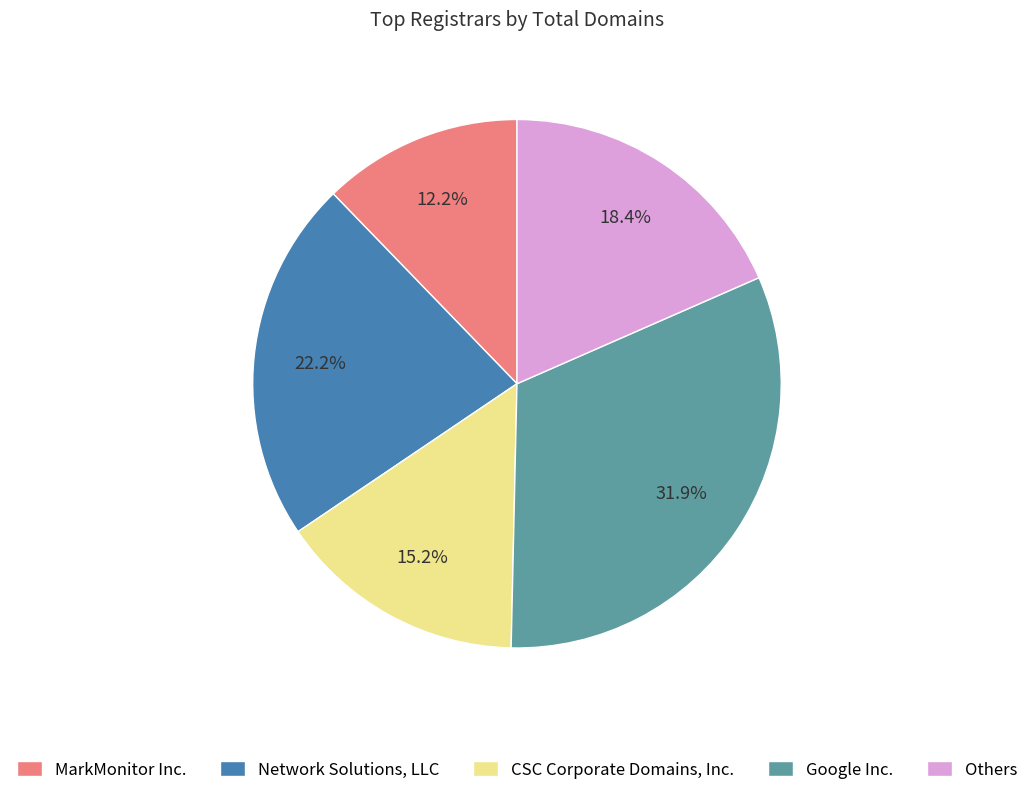

Rank the categories by value from highest to lowest.

Google Inc., Network Solutions, LLC, Others, CSC Corporate Domains, Inc., MarkMonitor Inc.